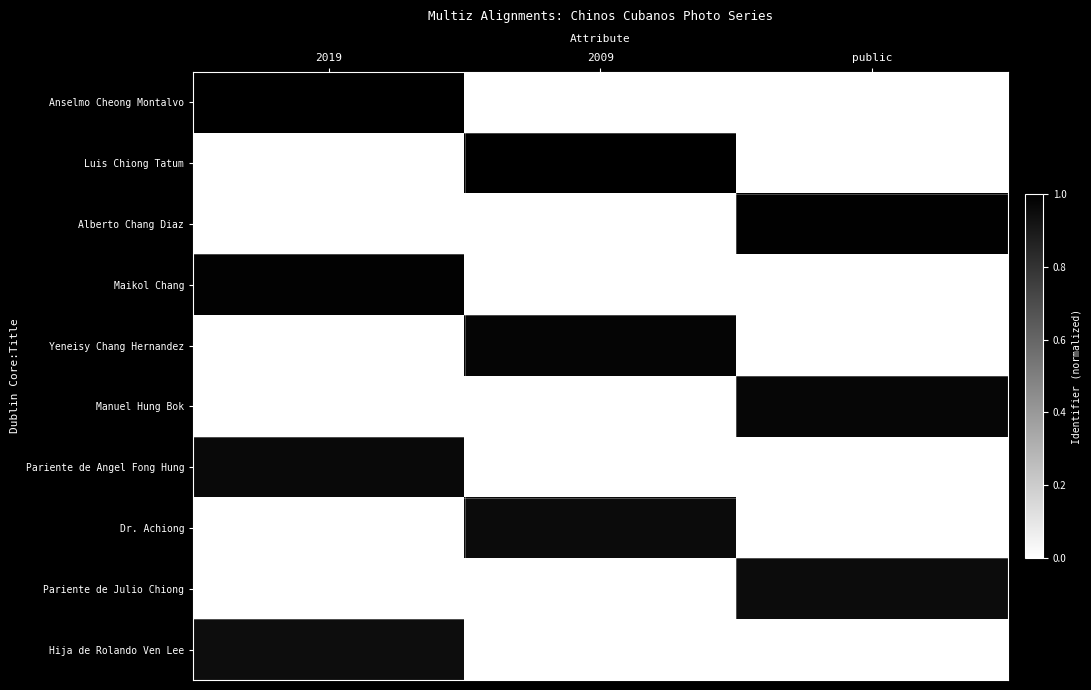

Rank the series at 2009 from highest to lowest value.

Luis Chiong Tatum, Yeneisy Chang Hernandez, Dr. Achiong, Anselmo Cheong Montalvo, Alberto Chang Diaz, Maikol Chang, Manuel Hung Bok, Pariente de Angel Fong Hung, Pariente de Julio Chiong, Hija de Rolando Ven Lee